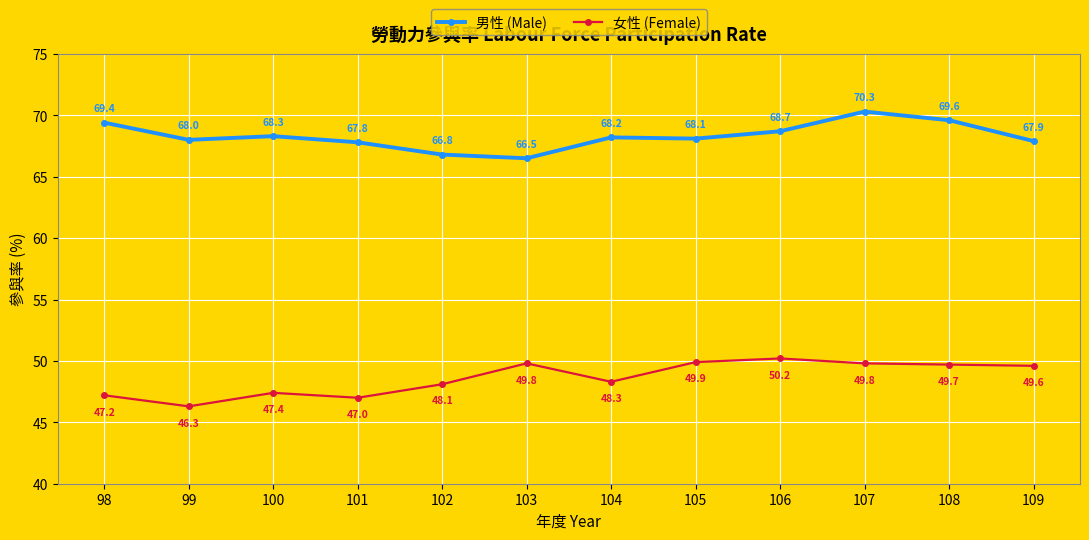

Which series has the largest total across all categories?

男性 (Male)